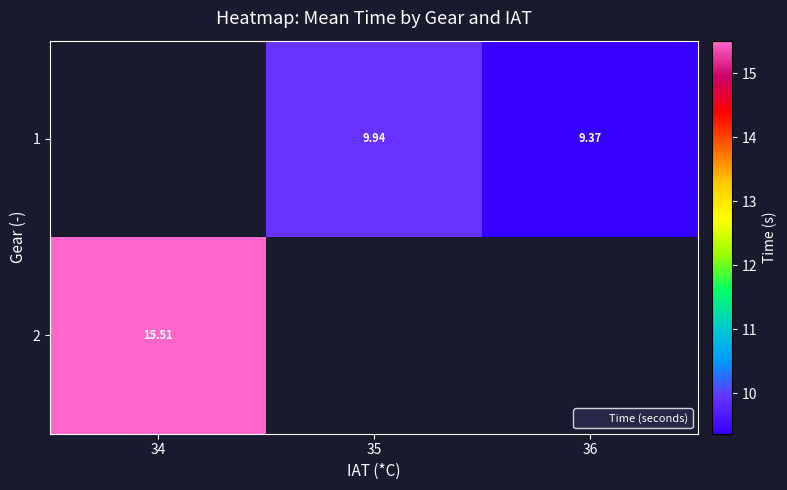

Is the value of 1 at 35 greater than the value of 2 at 35?

No